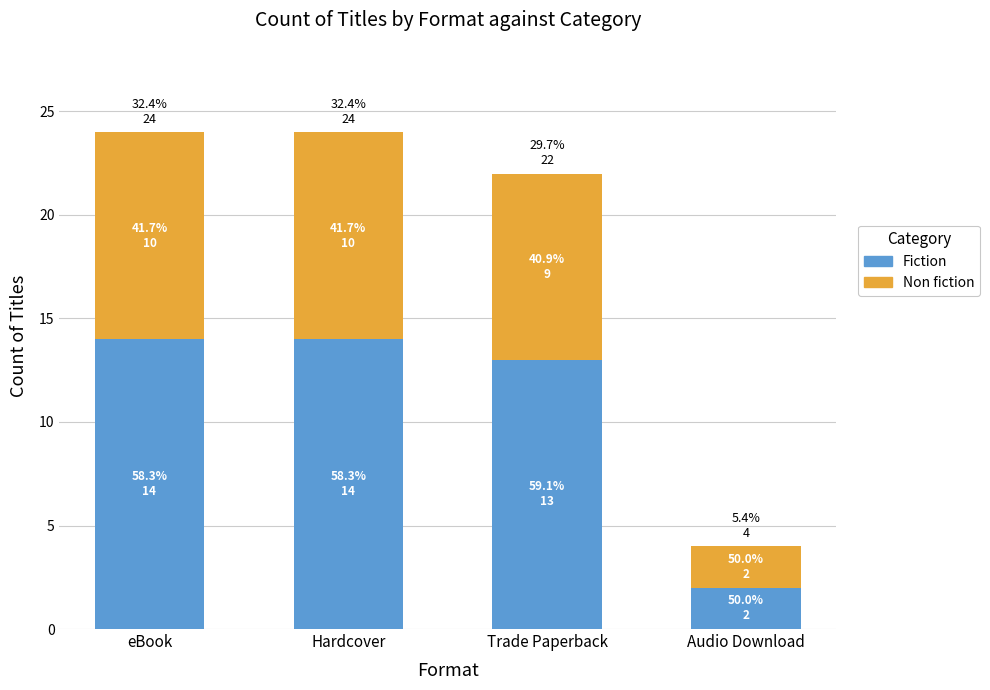

What position from the left is Trade Paperback?

3